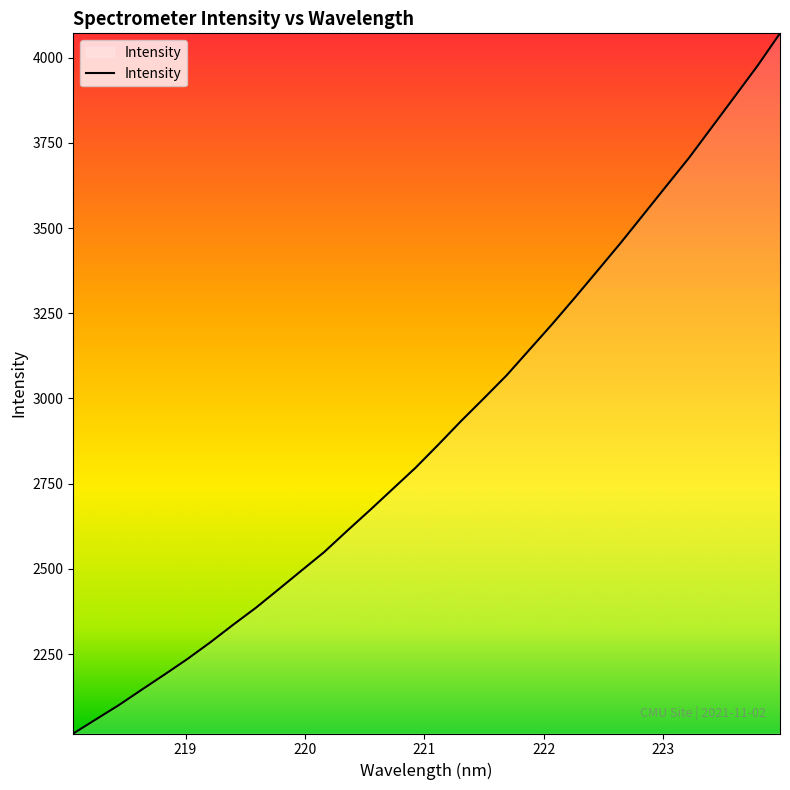

What is the difference between the maximum and minimum values?

2054.3